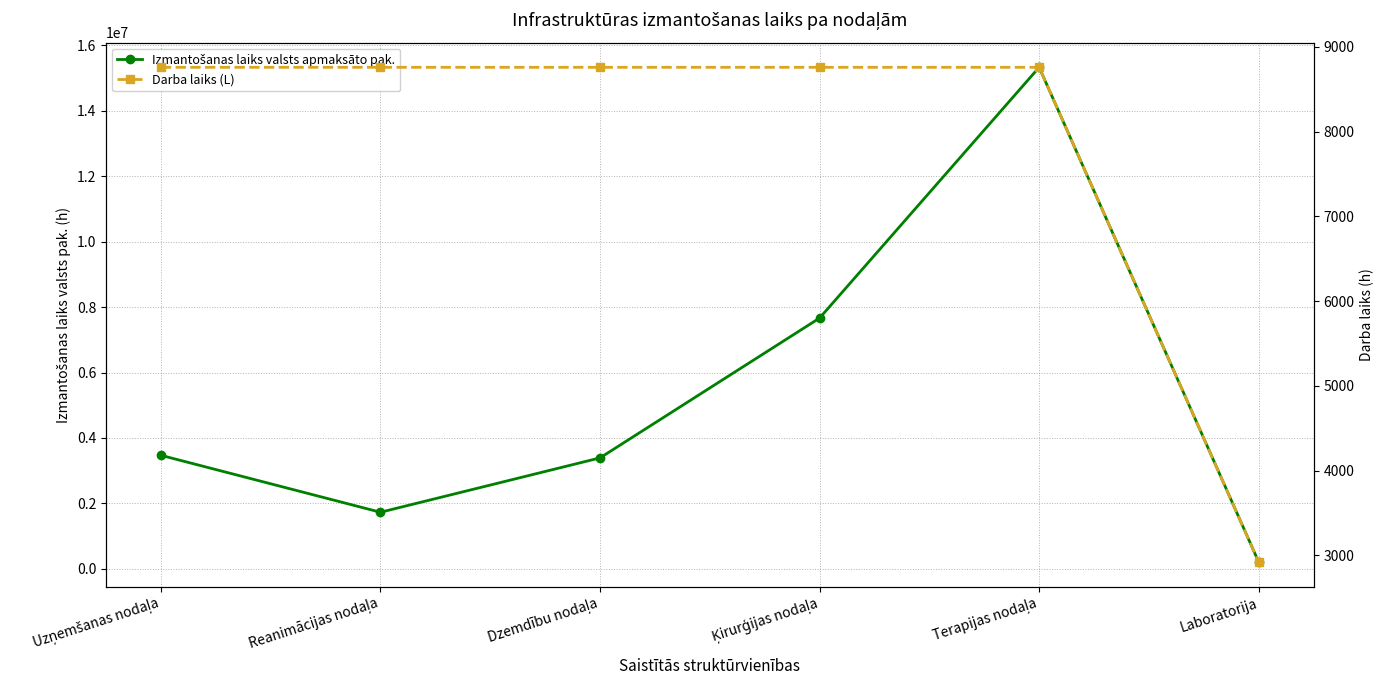

Which category has the lowest value across all series?

Laboratorija